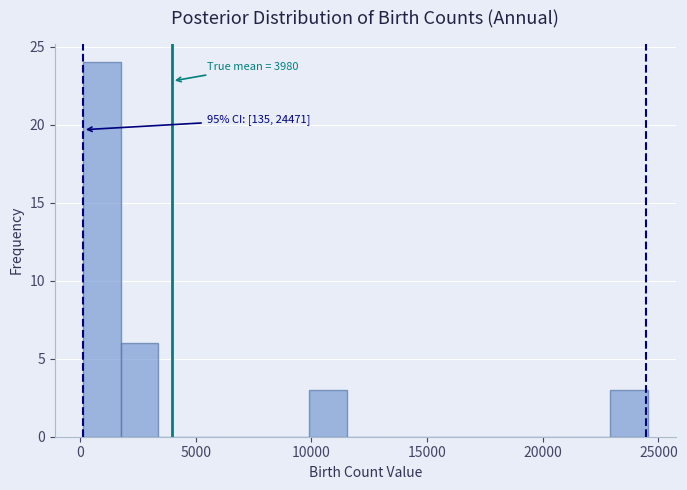

Read against the x-axis, roughly where is the centre of the tallest bar?

1000